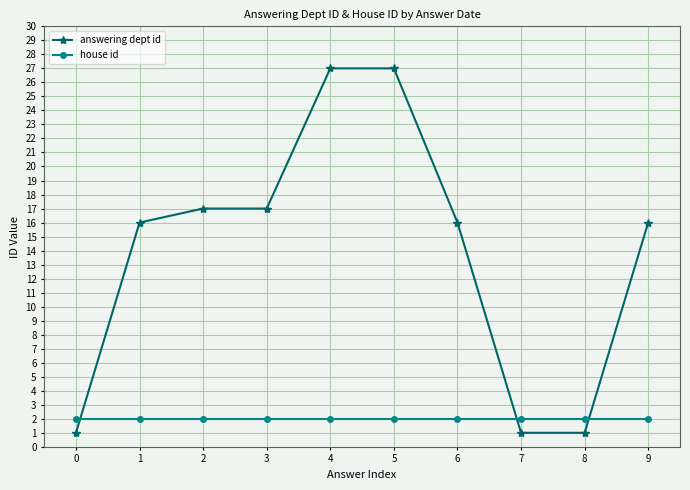

What is the maximum value for answering dept id?

27